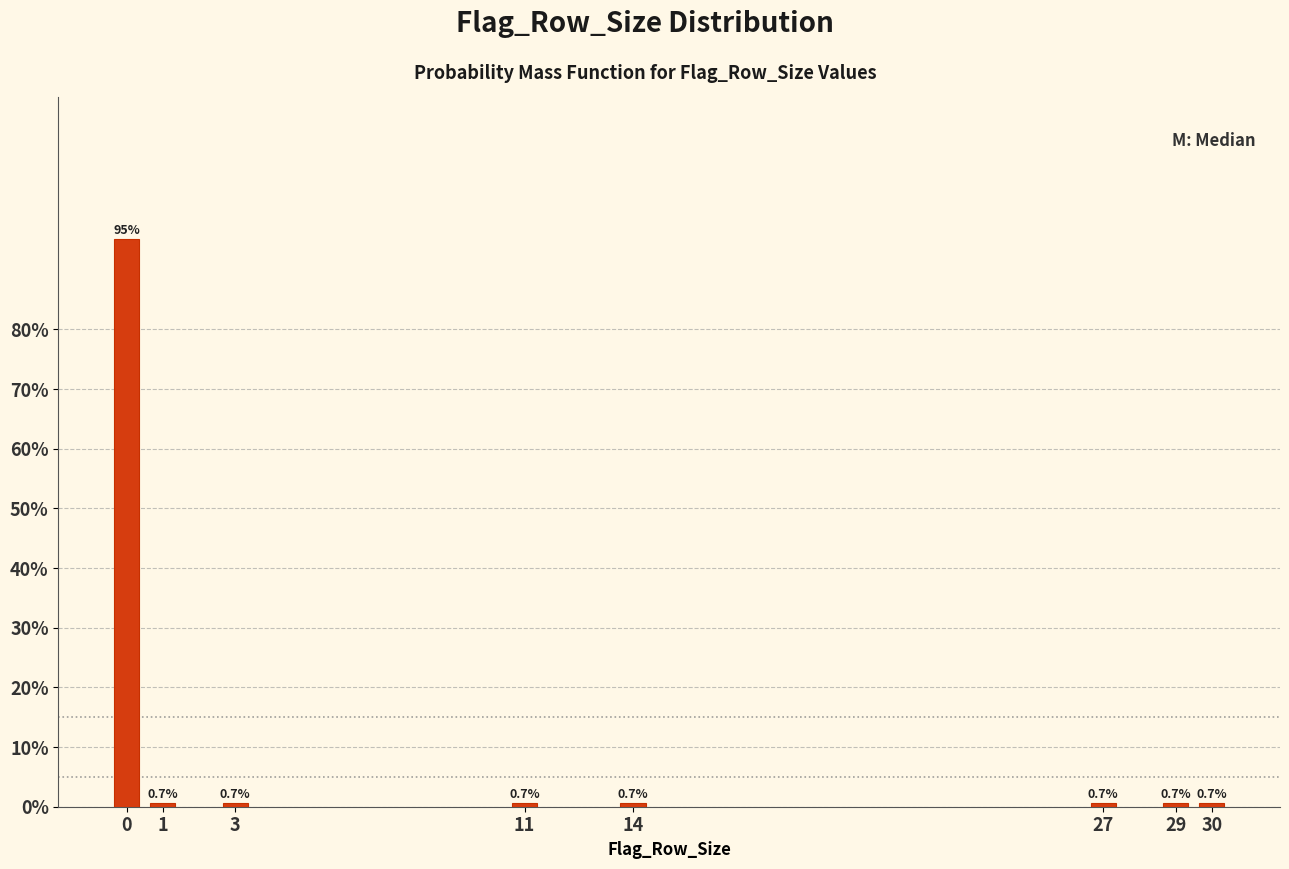

Reading left to right, list all the values displayed in this chart.

95.2	0.7	0.7	0.7	0.7	0.7	0.7	0.7